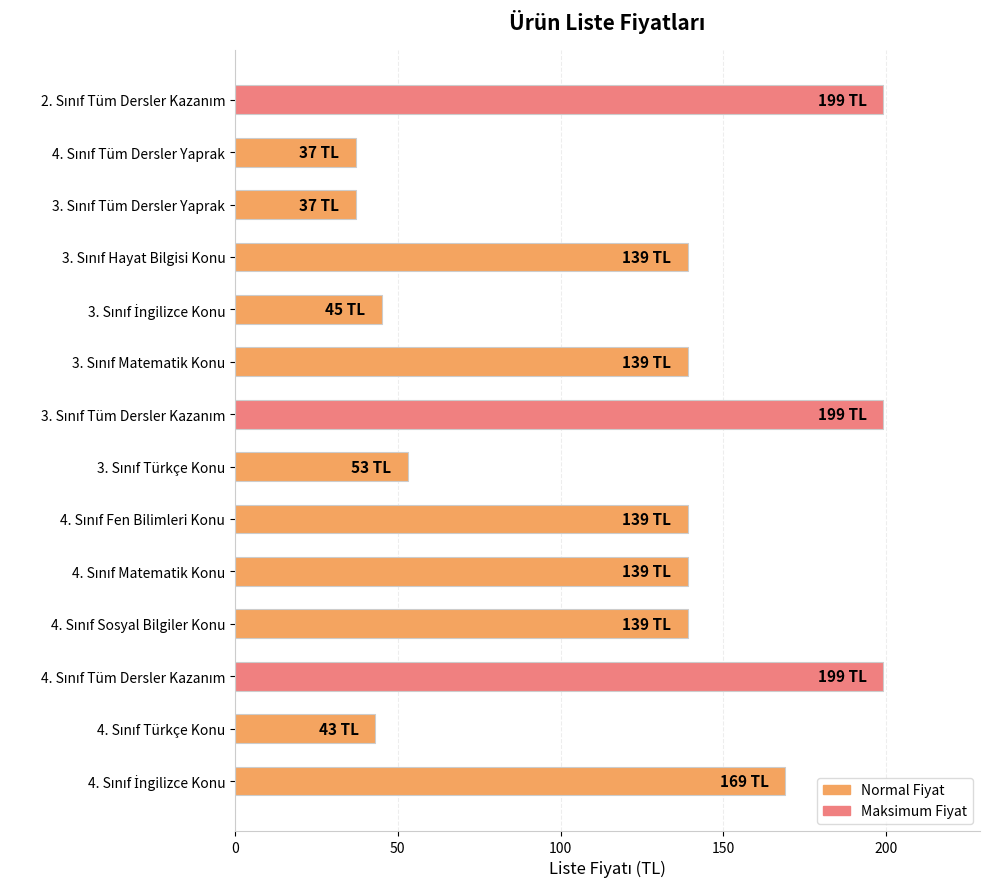

What is the difference between the maximum and second lowest values?

162